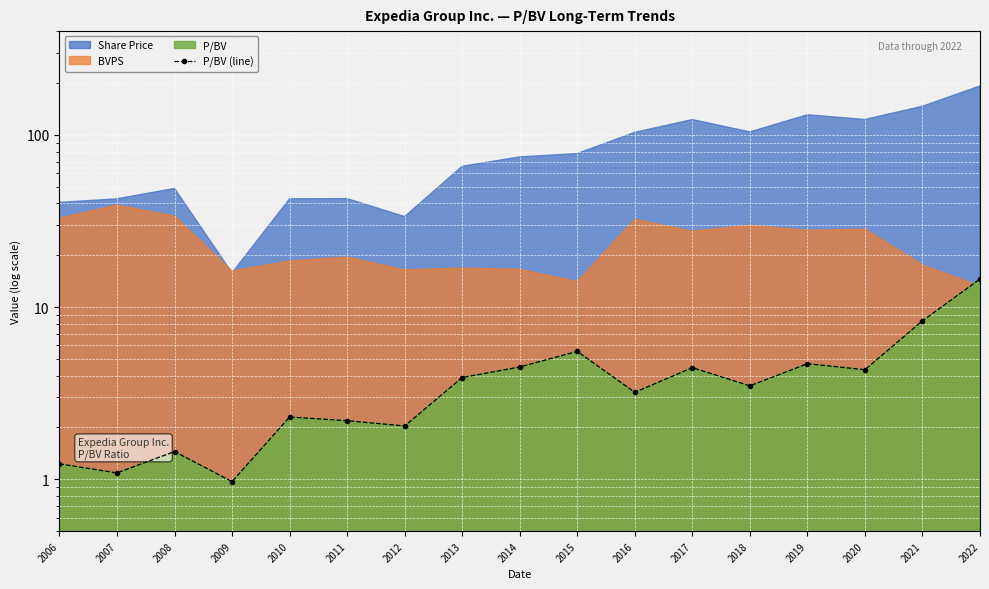

Where is the data nearest to the value 7?

2021